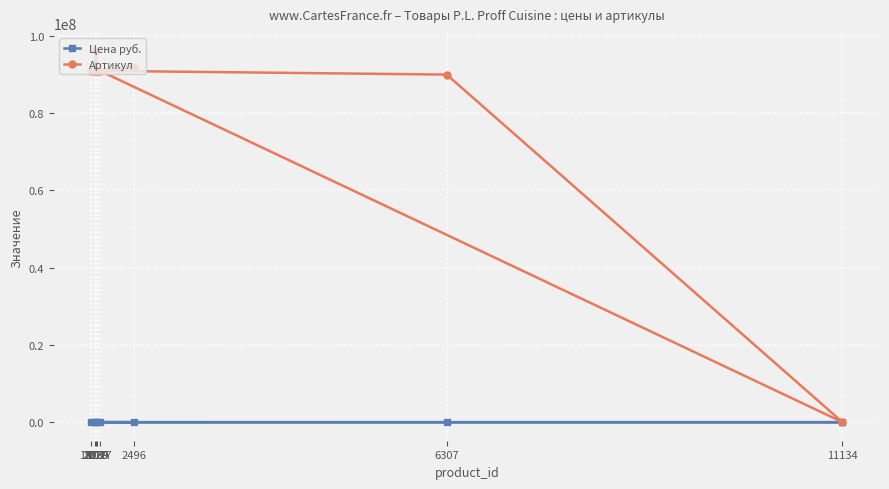

The value of Артикул at 11134 is 11200. True or false?

True